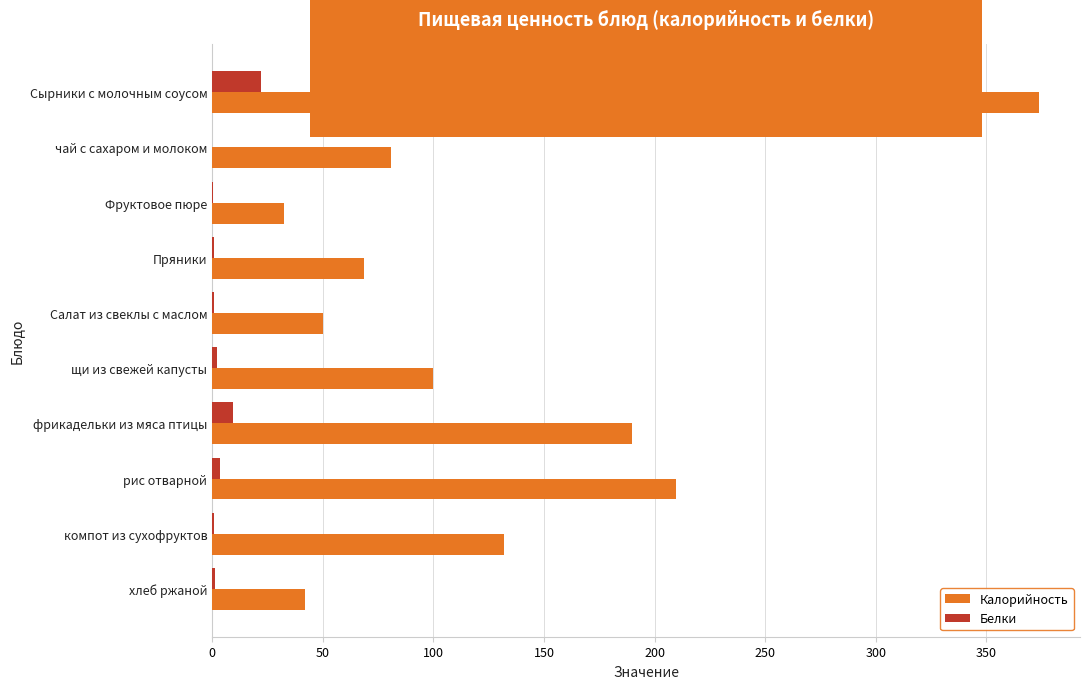

What is the highest value of the Калорийность series?

373.6